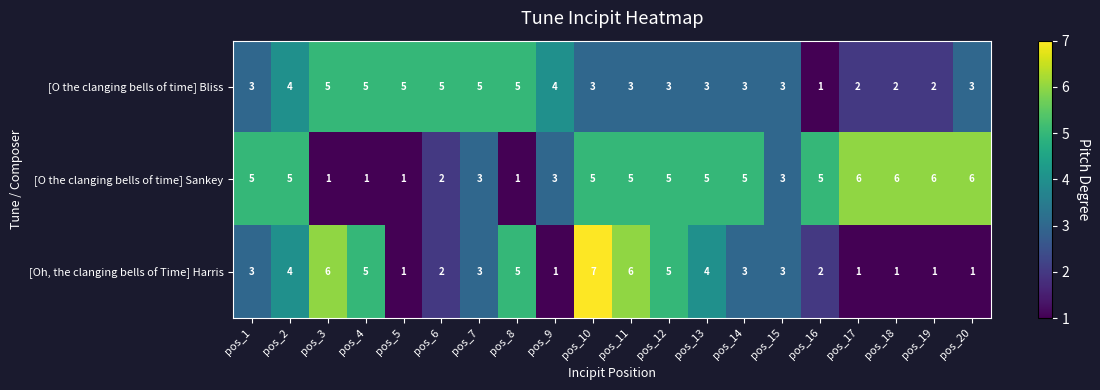

What is the greatest value displayed?

7